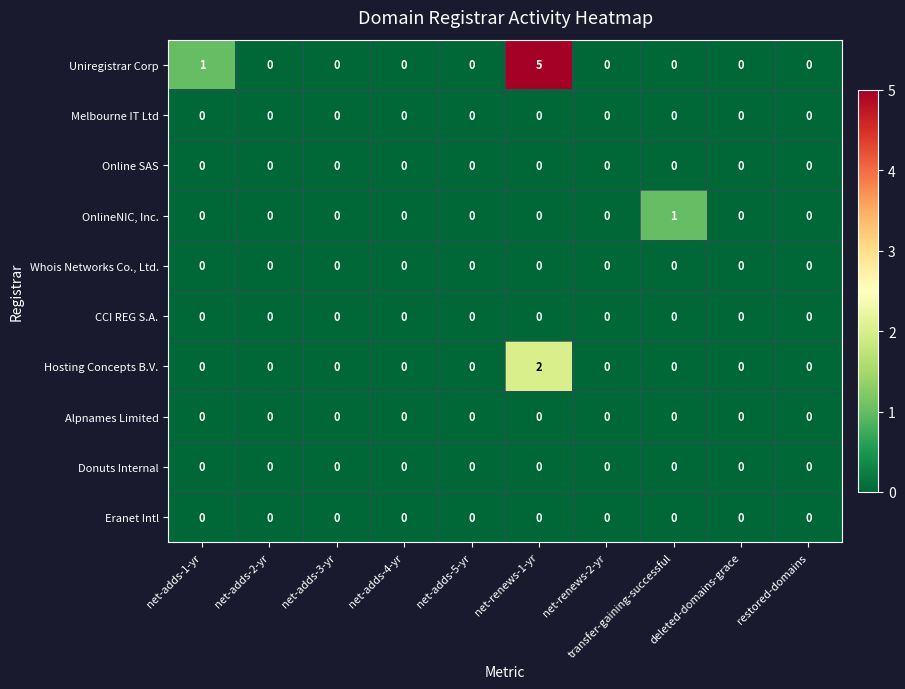

Between net-adds-2-yr and net-renews-1-yr, which series saw the biggest shift?

Uniregistrar Corp